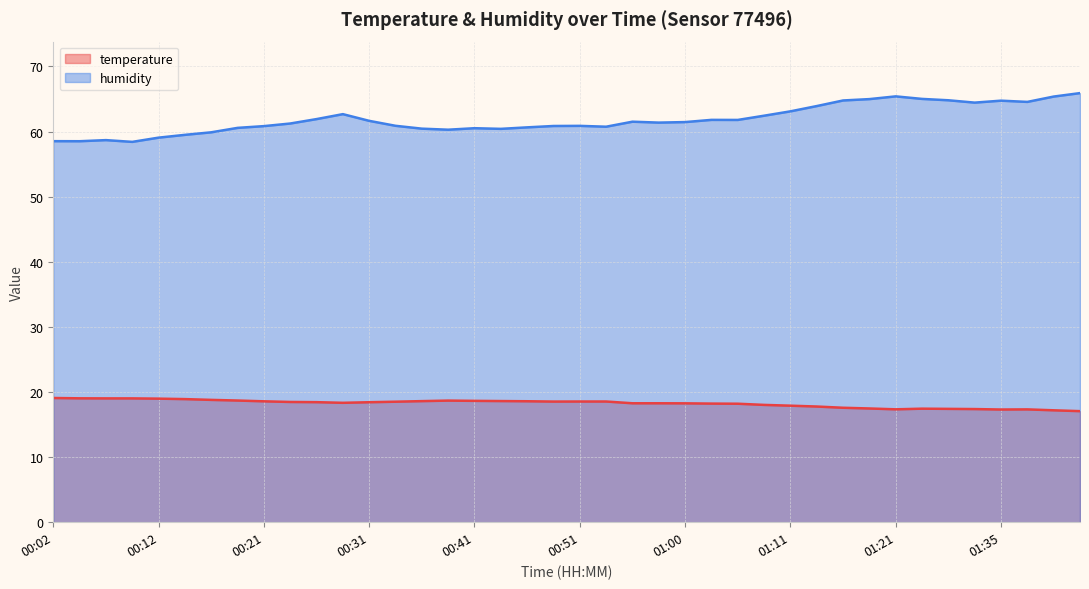

Does the chart display data point markers on the line(s)?

No